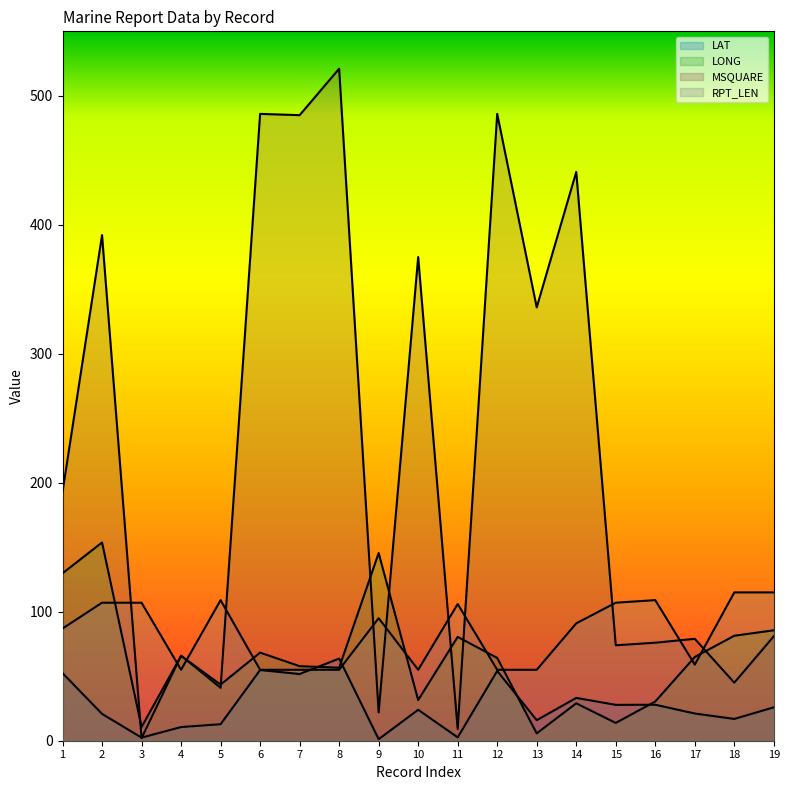

Reading left to right, what are all the values shown in this chart?

LAT: 52.4	20.8	2.4	10.6	12.8	54.8	51.7	63.7	1.2	24.0	2.6	54.1	15.9	33.2	27.8	27.9	21.1	16.9	25.9
LONG: 129.8	153.7	10.6	65.8	43.5	68.3	57.8	56.6	145.5	31.5	80.5	64.2	5.7	29.0	13.8	30.4	64.9	81.4	85.6
MSQUARE: 193.0	392.0	2.0	66.0	41.0	486.0	485.0	521.0	22.0	375.0	9.0	486.0	336.0	441.0	74.0	76.0	79.0	45.0	81.0
RPT_LEN: 87.0	107.0	107.0	55.0	109.0	55.0	55.0	55.0	95.0	55.0	106.0	55.0	55.0	91.0	107.0	109.0	59.0	115.0	115.0